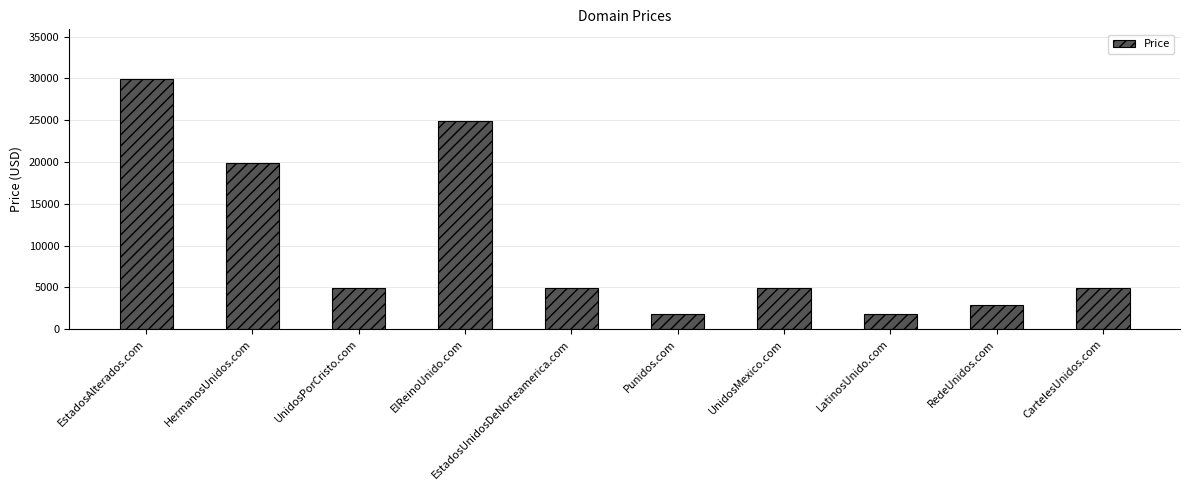

What is the label of the 7th bar from the left?

UnidosMexico.com